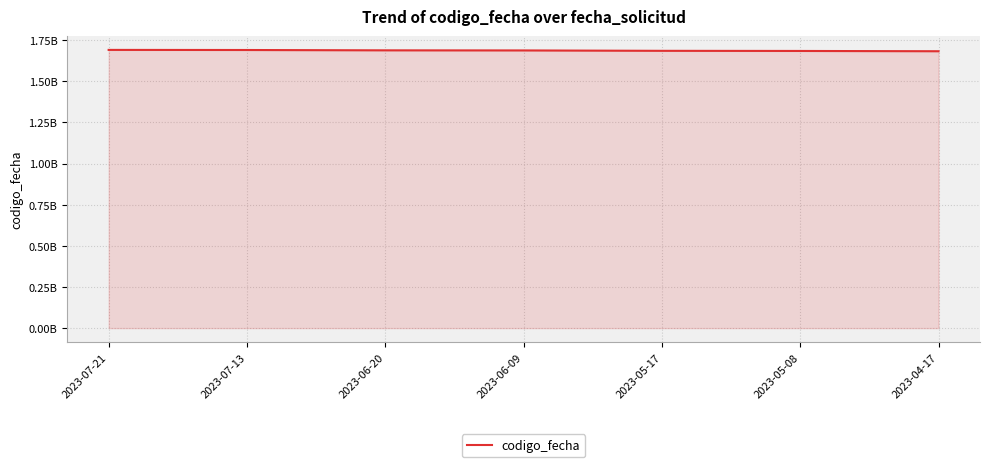

Does the chart display data point markers on the line(s)?

No